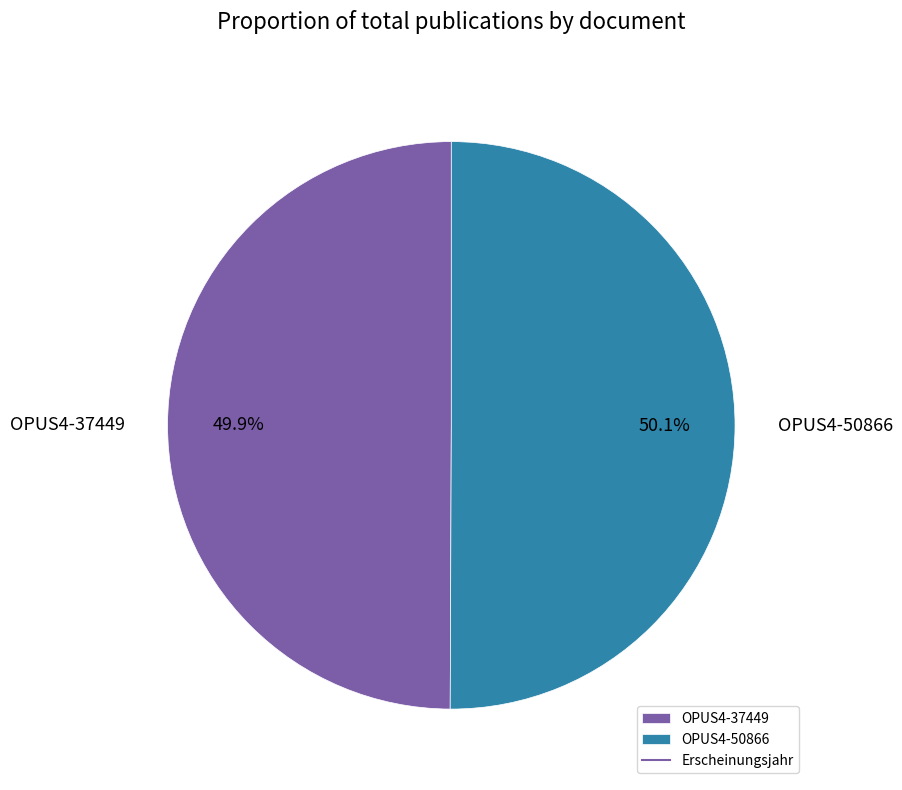

Does any single category account for the majority?

Yes